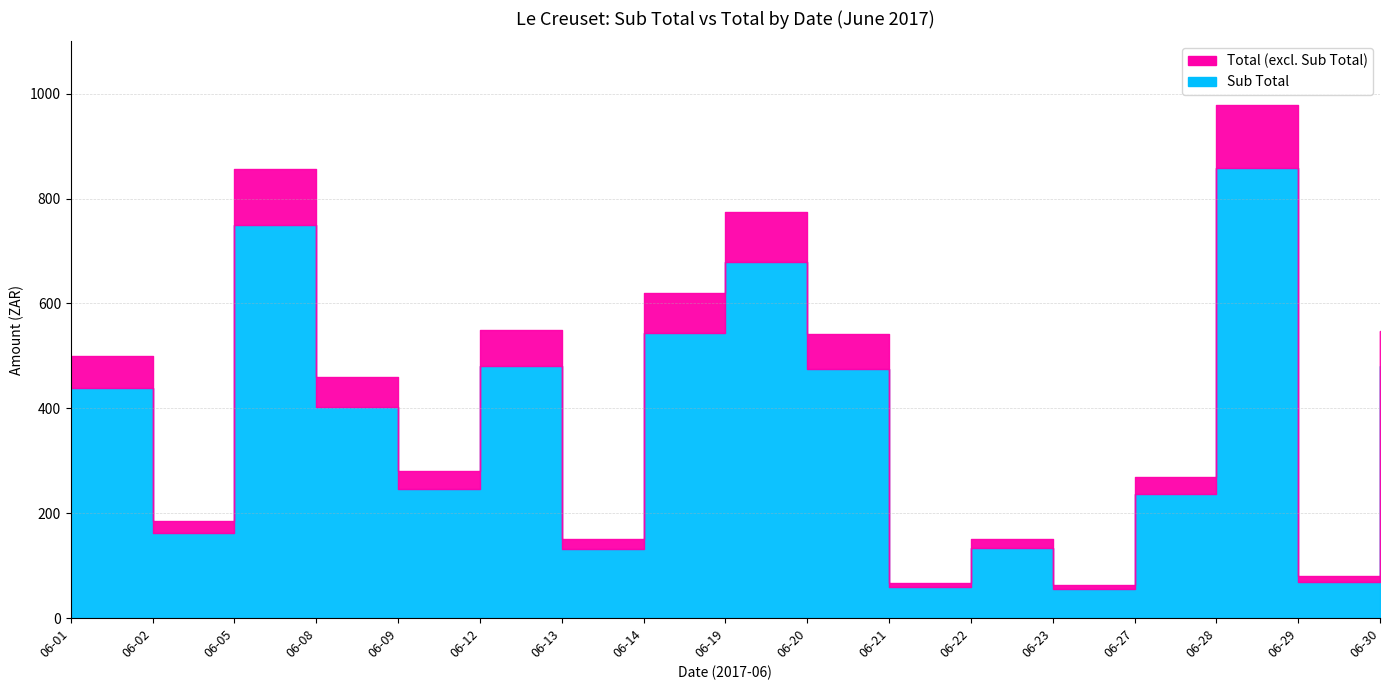

In Sub Total, how many points are higher than both neighbors (excluding endpoints)?

5